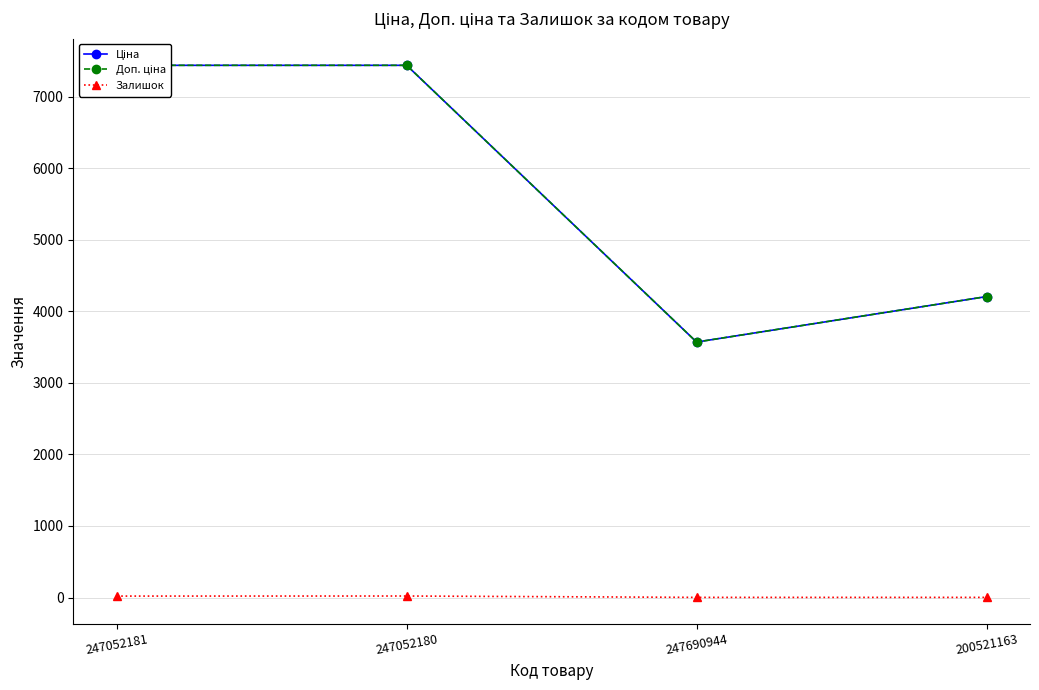

True or false: Залишок and Доп. ціна cross at least once.

False